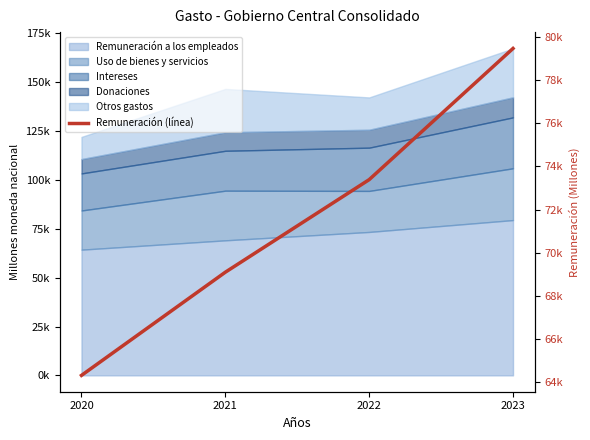

How many values exceed 73387?

2